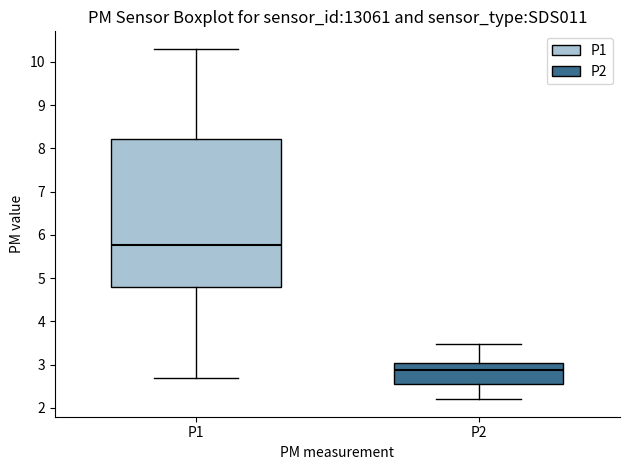

Reading left to right, transcribe this box plot: for each box, give where its median line is, the range the box spans, and where its two whiskers end, as read against the y-axis. The values are not printed on the chart, so give them approximately, as read against the axis.

P1: median 5.8, box 4.8 to 8.2, whiskers 2.7 to 10.3
P2: median 2.9, box 2.6 to 3.0, whiskers 2.2 to 3.5